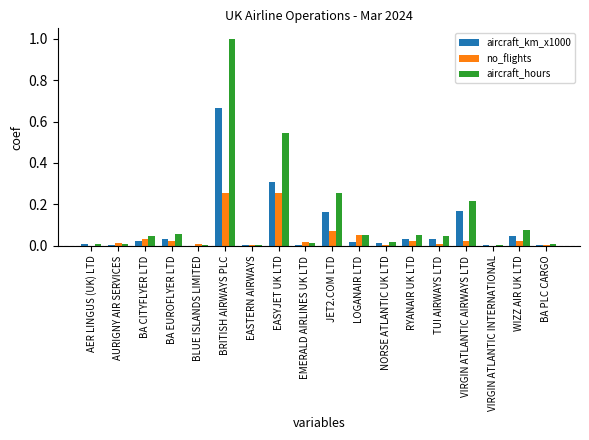

How many categories are shown in the chart?

18